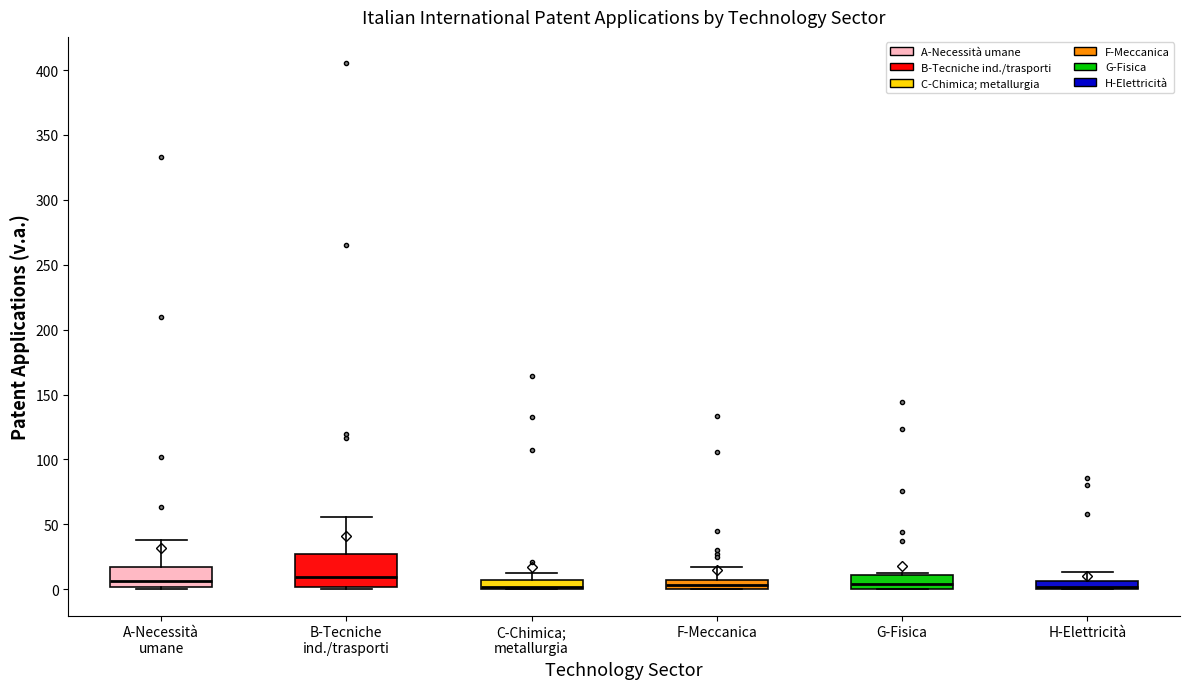

Which box is the tallest, from its lower edge to its upper edge?

B-Tecniche ind./trasporti